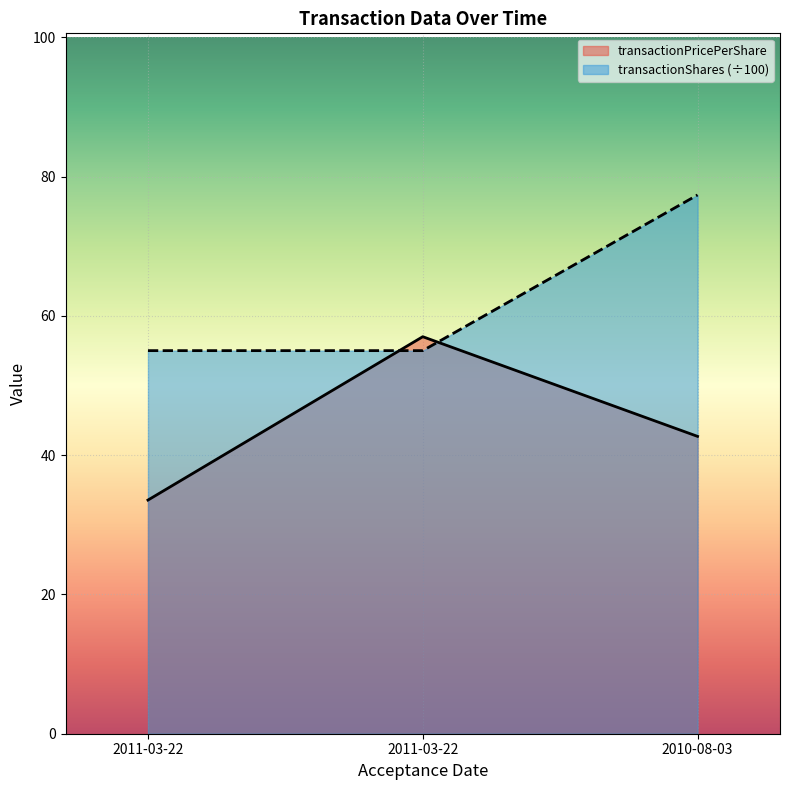

True or false: transactionPricePerShare has a value of 53.6 at 2011-03-22.

False